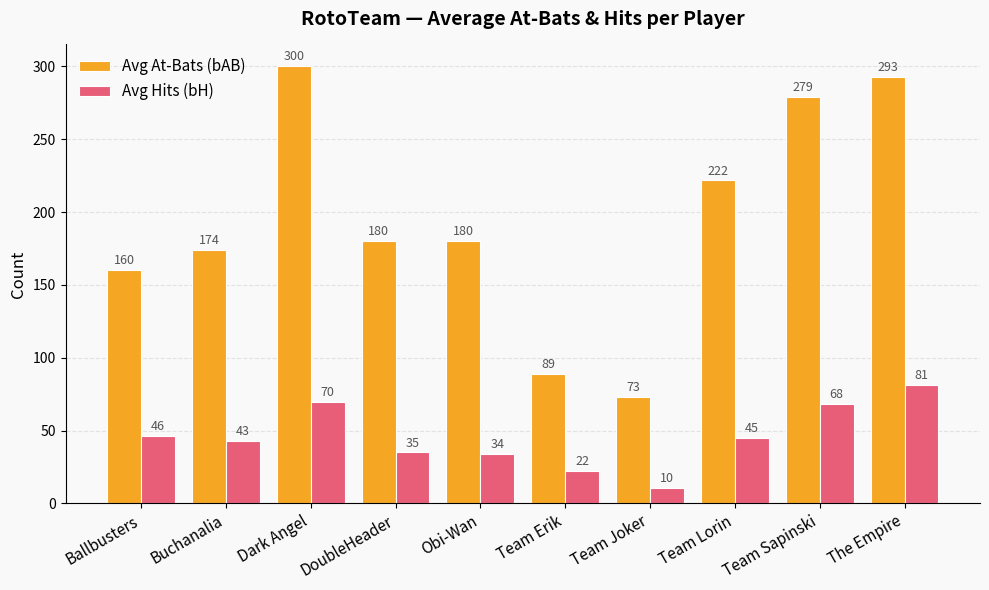

Where does the Avg At-Bats (bAB) series first go above 180?

Dark Angel